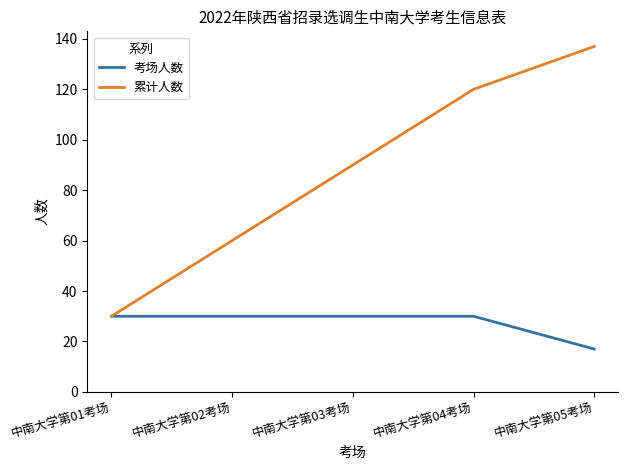

Is it true that 累计人数 equals 30 at 中南大学第01考场?

True